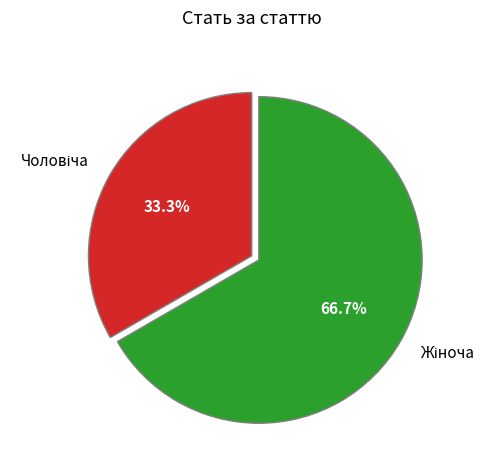

Is there any slice that represents more than half of the pie?

Yes